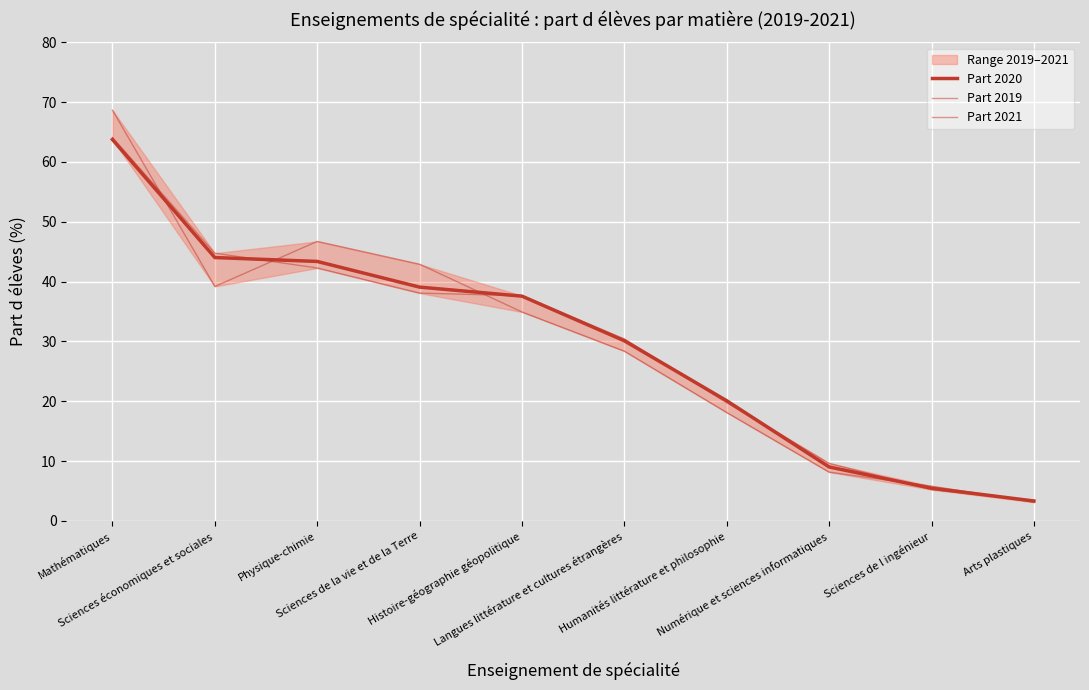

What are all the series names shown in the legend?

Part 2020, Part 2019, Part 2021